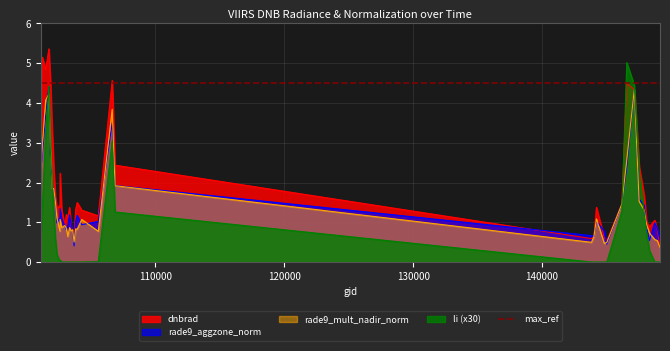

At which category is the sum across all series the highest?

101728